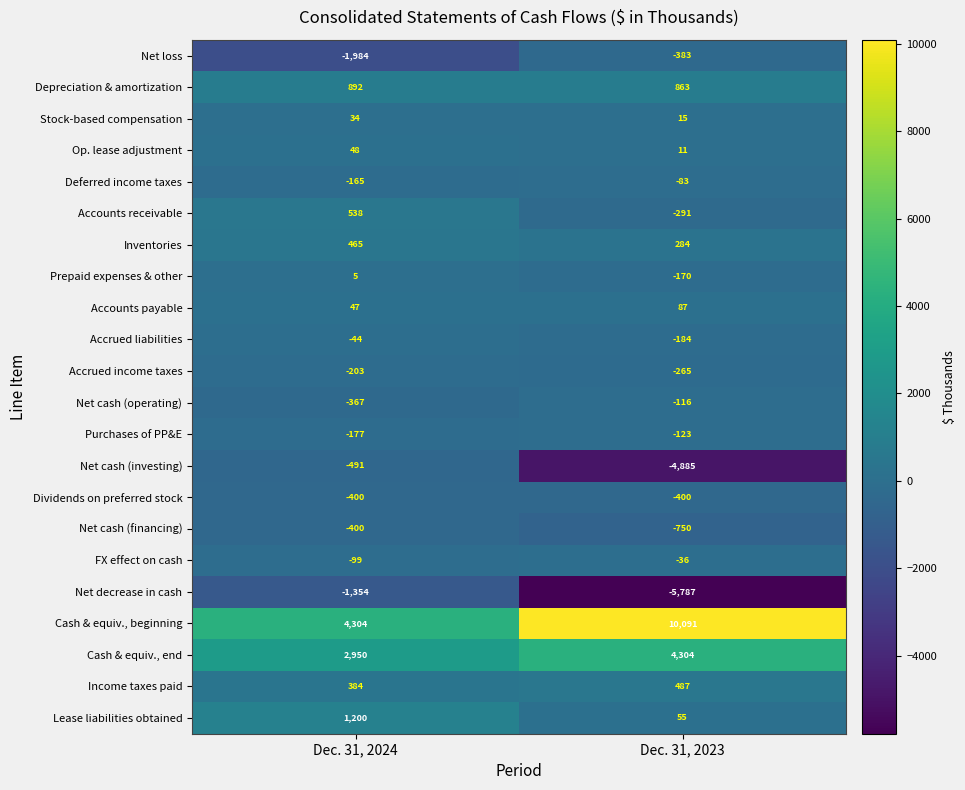

What is the sum of all Lease liabilities obtained values?

1255